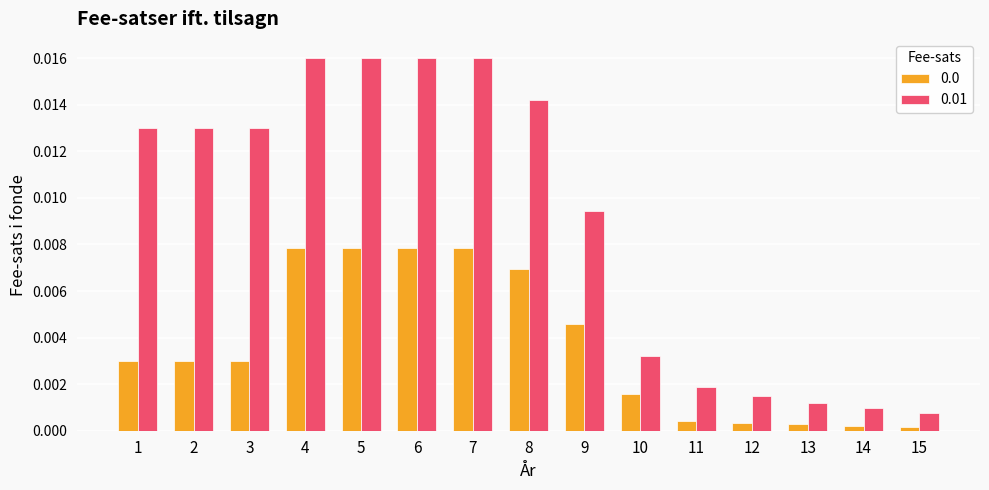

Count the number of categories in the chart.

15